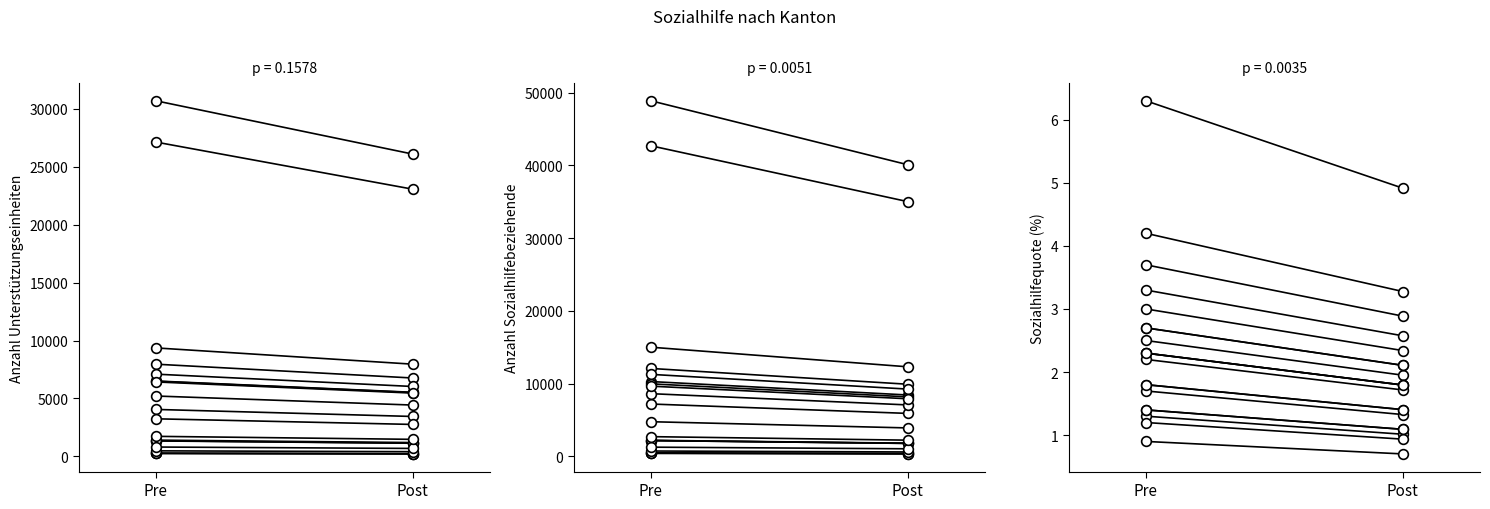

What is the sum of all Anzahl Sozialhilfebeziehende values?

88985.3